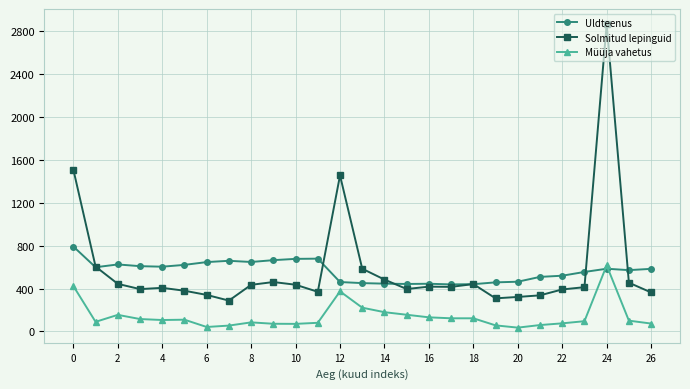

List the series in order of their peak value, lowest first.

Müüja vahetus, Uldteenus, Solmitud lepinguid